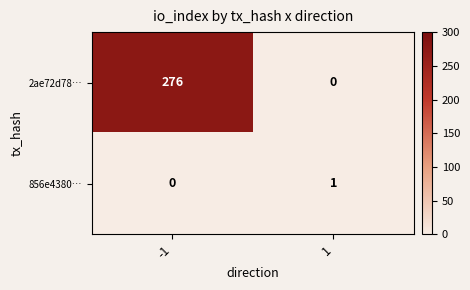

List the series in order of their overall mean, lowest first.

856e4380…, 2ae72d78…